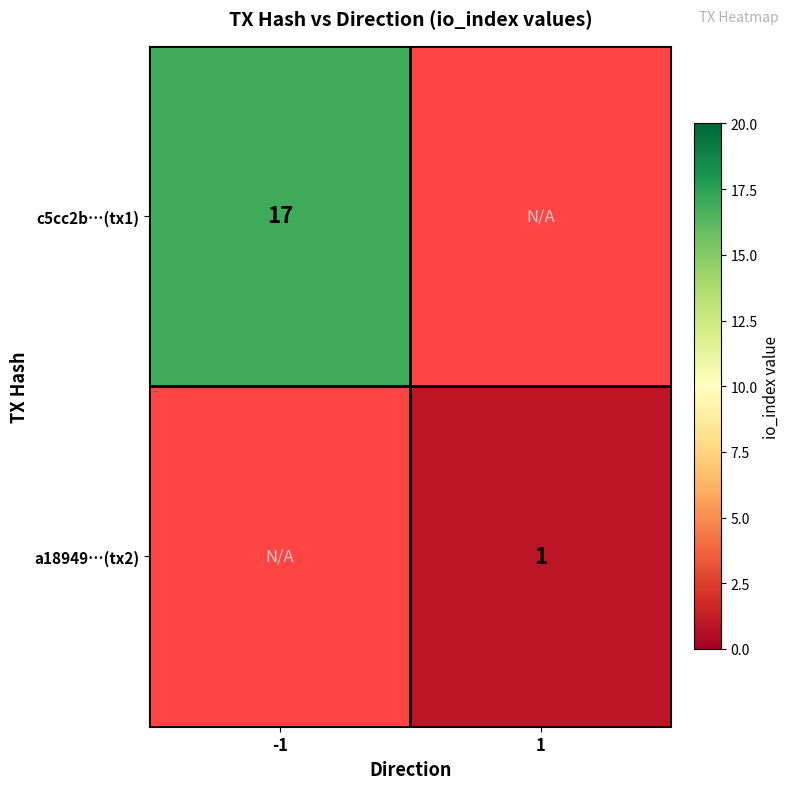

Is it true that c5cc2b…(tx1) equals 5.0 at -1?

False